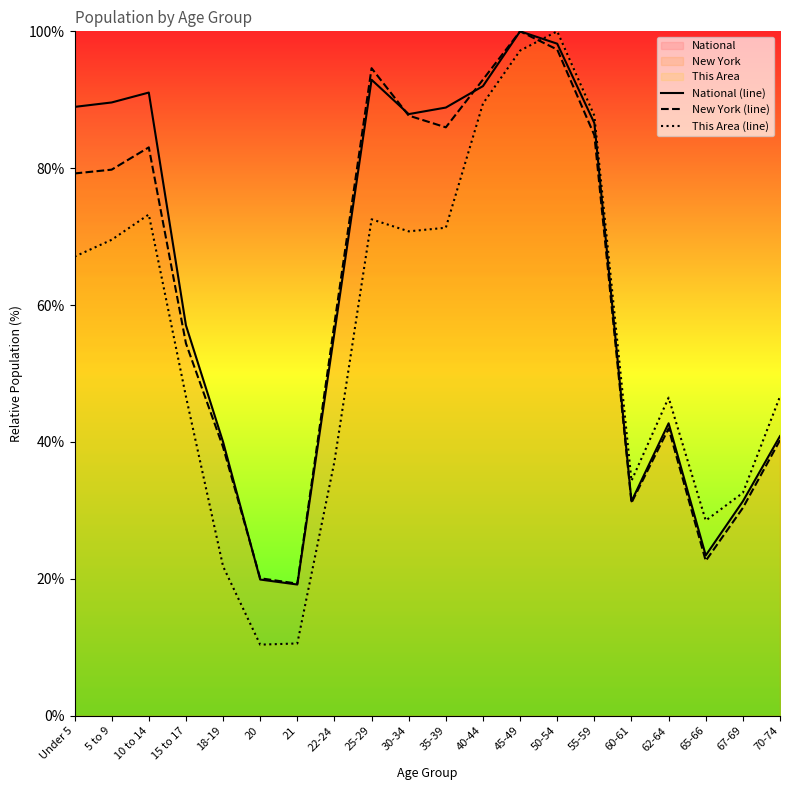

True or false: This Area (line) has a value of 102.0 at 25-29.

False